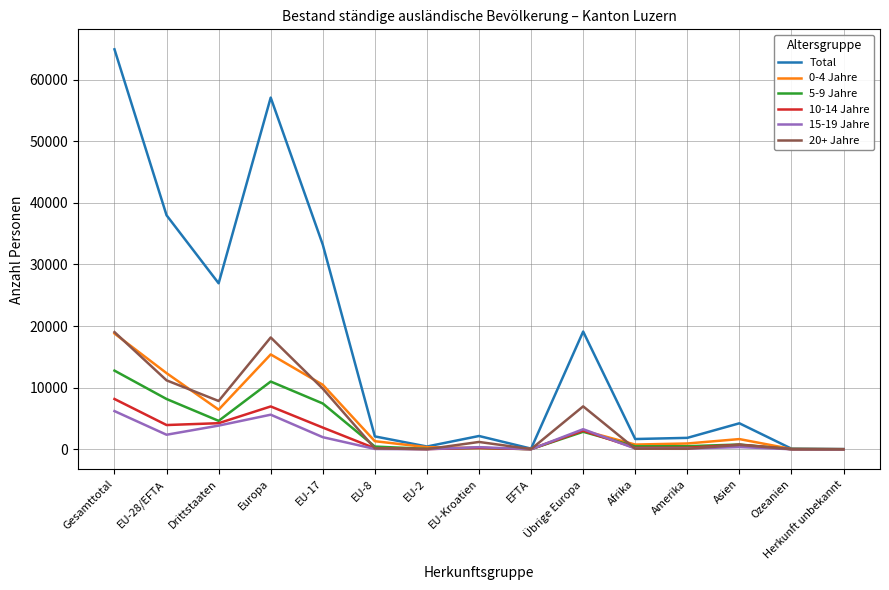

How many values in the 10-14 Jahre series are below 236?

7